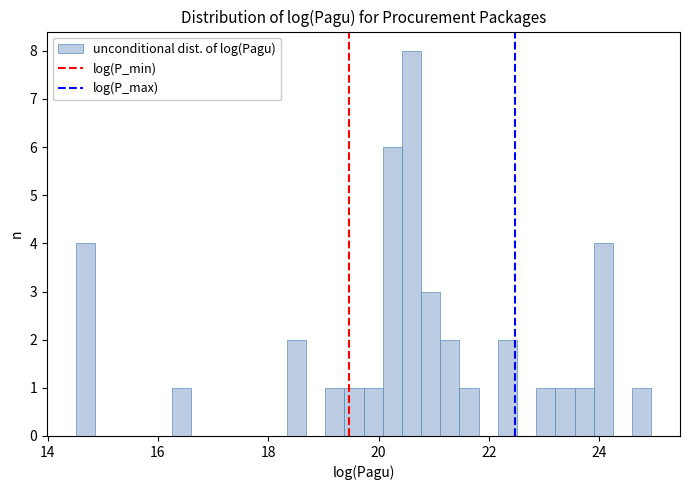

Around what value on the x-axis is the tallest bar? Give the approximate position of its centre, as read against the axis.

20.6